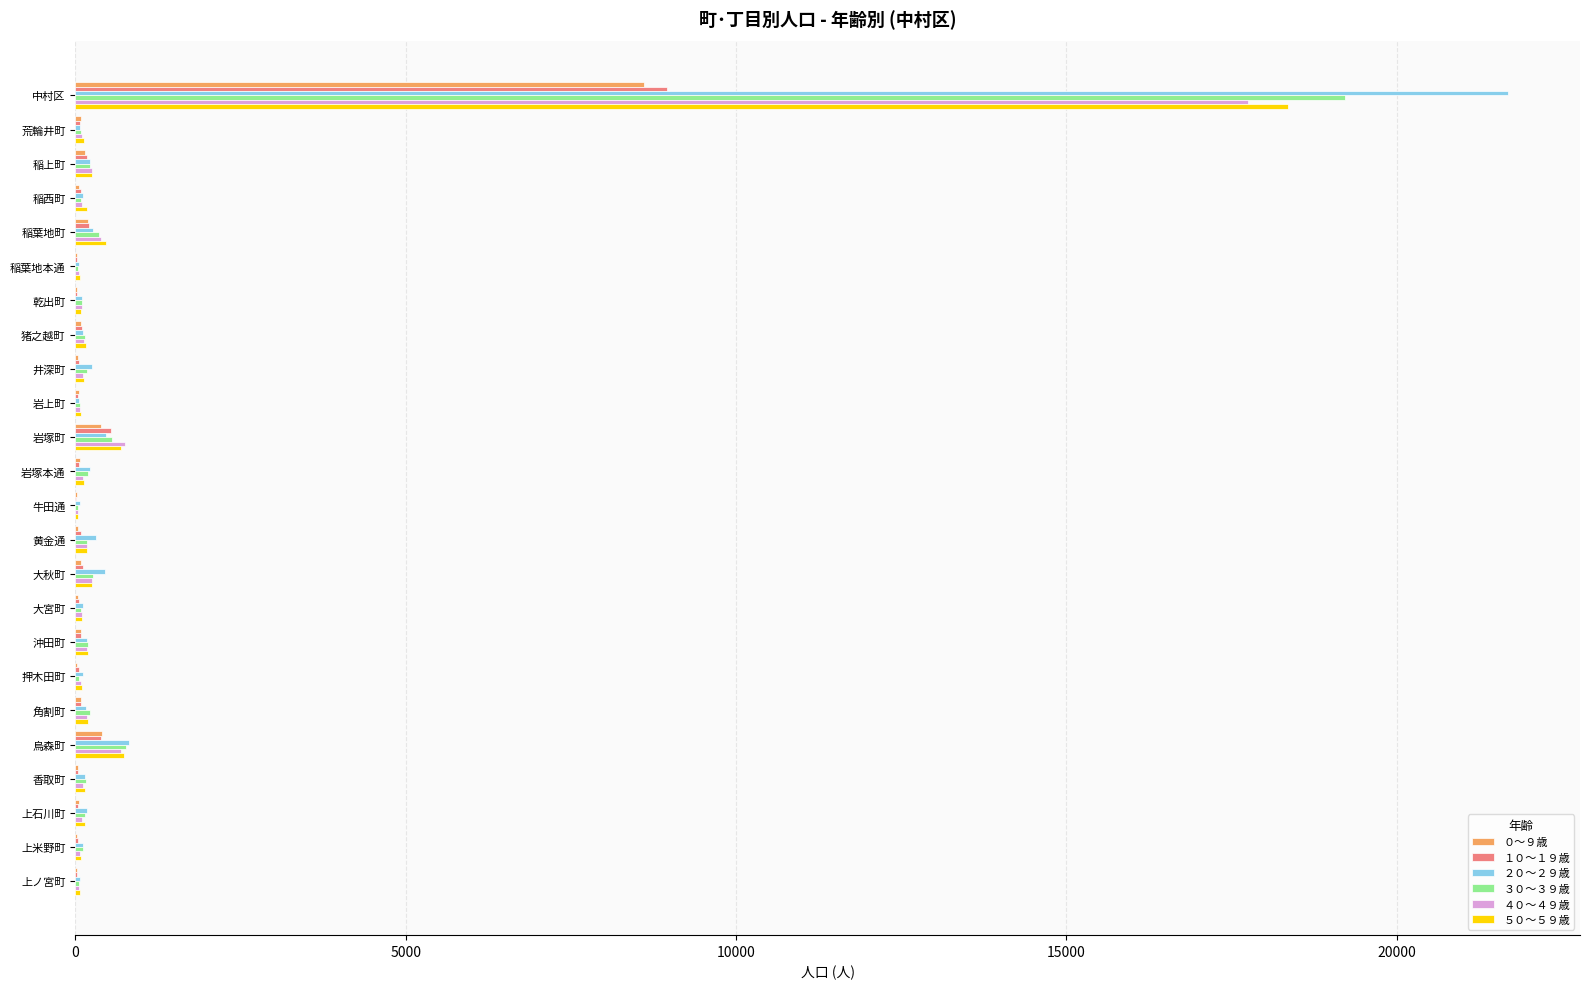

At which category is the sum across all series the highest?

中村区